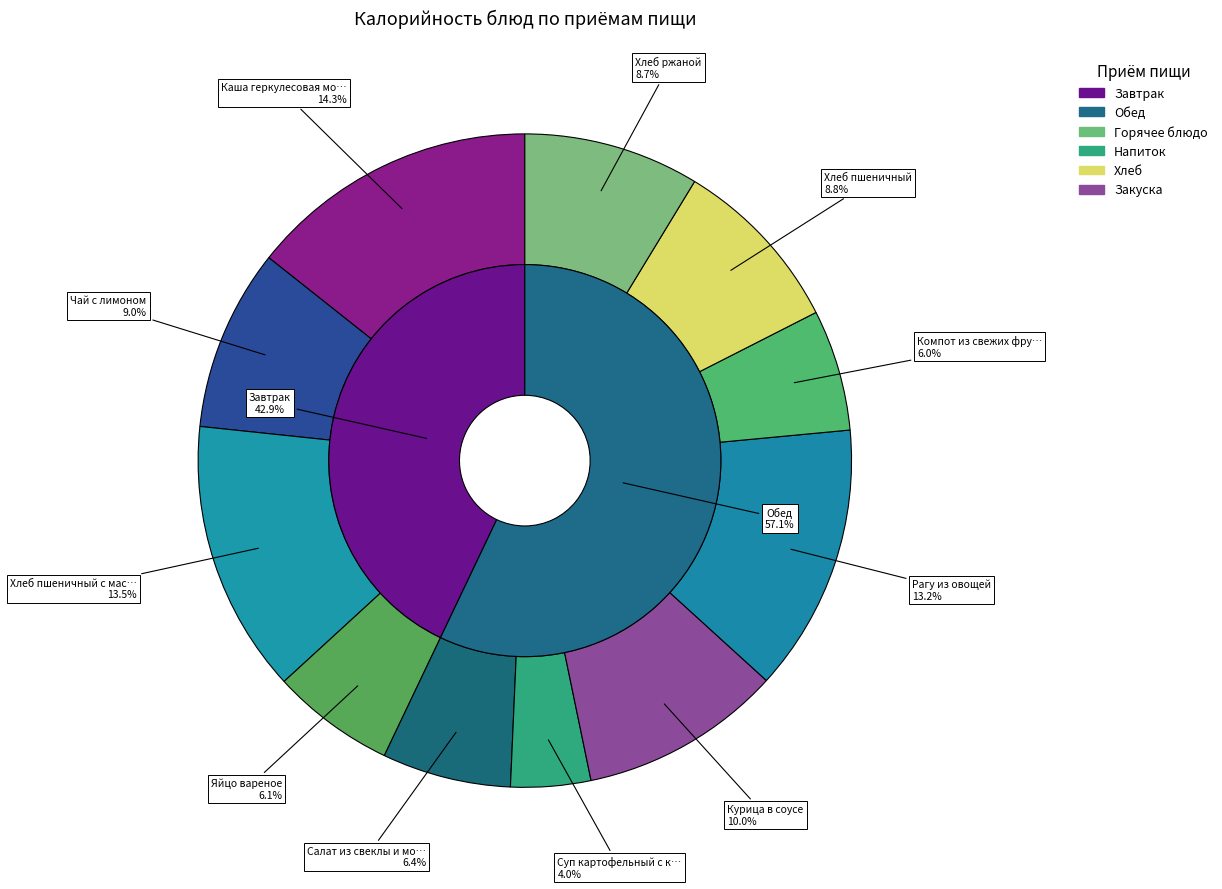

To the nearest percent, what is the difference between the Курица в соусе and Чай с лимоном slice percentages?

1%